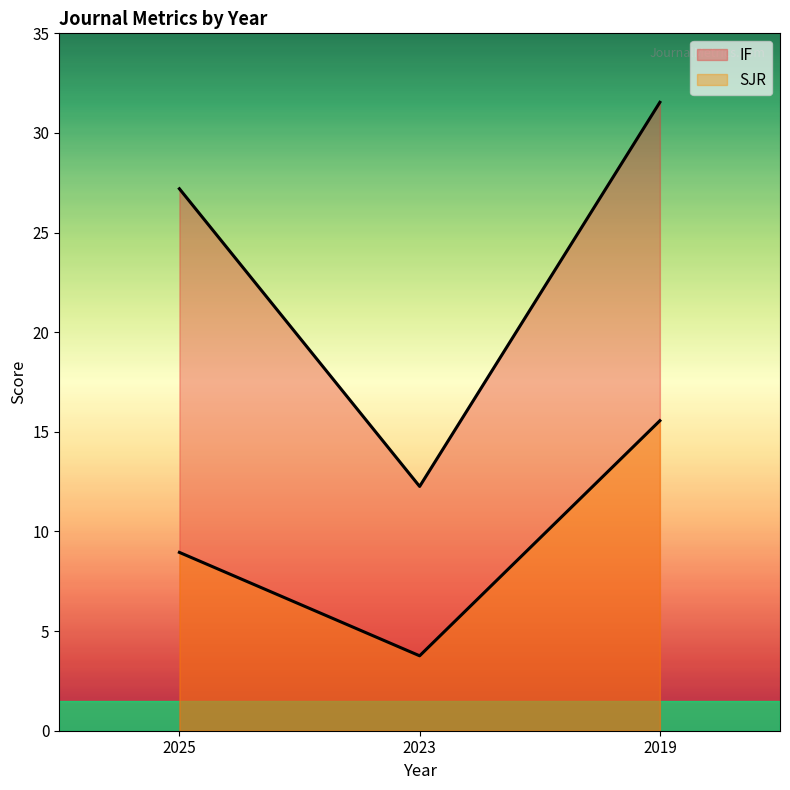

What is the sum of the SJR values at 2025 and 2023?

12.7